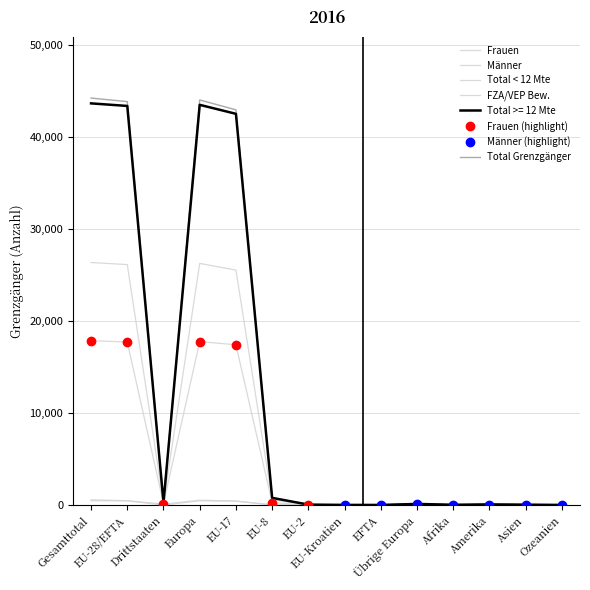

What is the average value of the Männer series?

7517